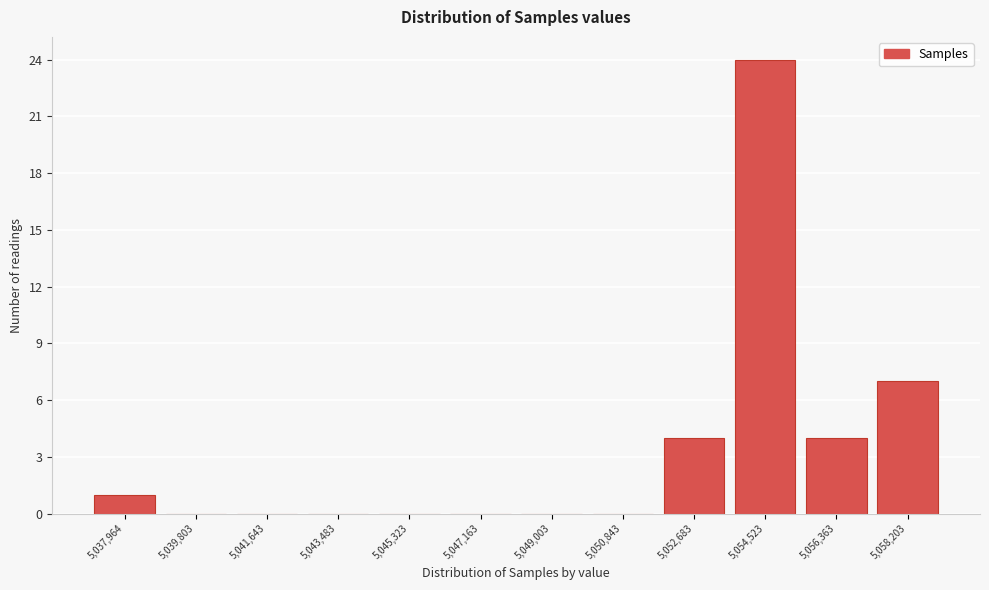

Reading left to right, list all the values displayed in this chart.

5,037,964=1	5,039,803=0	5,041,643=0	5,043,483=0	5,045,323=0	5,047,163=0	5,049,003=0	5,050,843=0	5,052,683=4	5,054,523=24	5,056,363=4	5,058,203=7